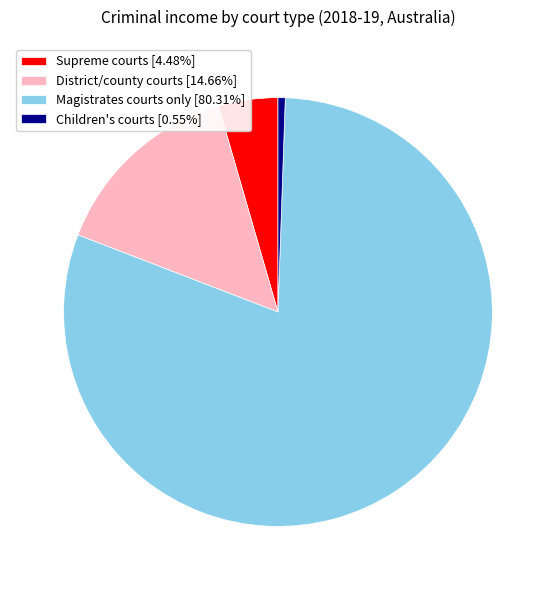

Is it true that Magistrates courts only is 93% of the pie?

False